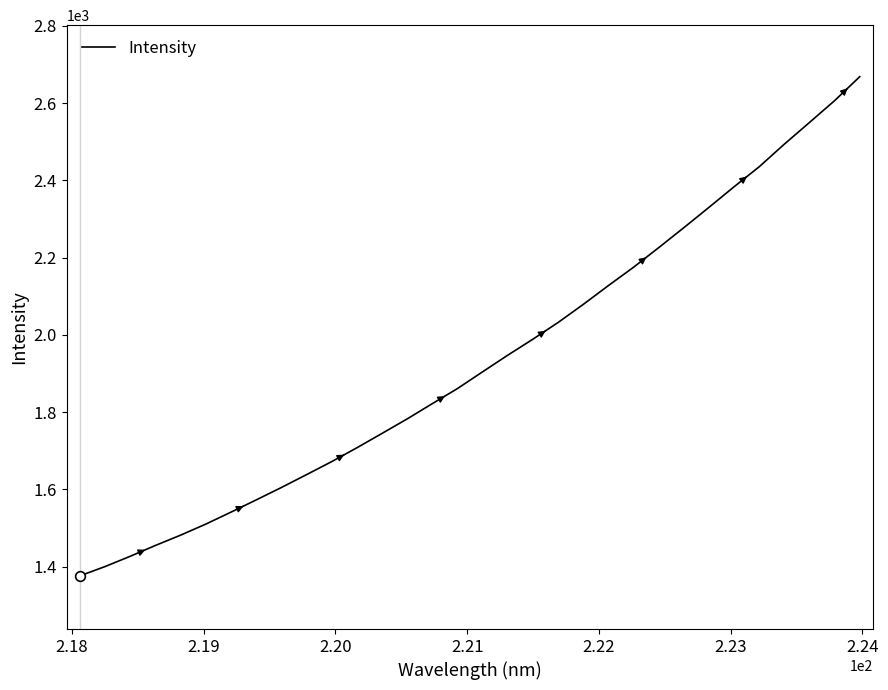

What is the smallest value displayed?

1376.3